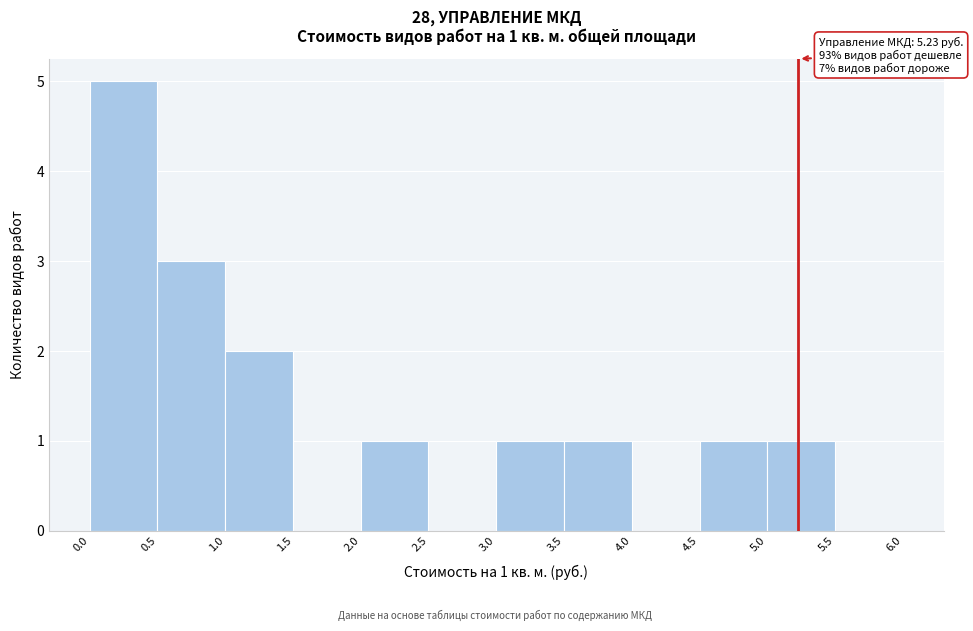

Over which range of the x-axis is the bar tallest?

0.0 to 0.5